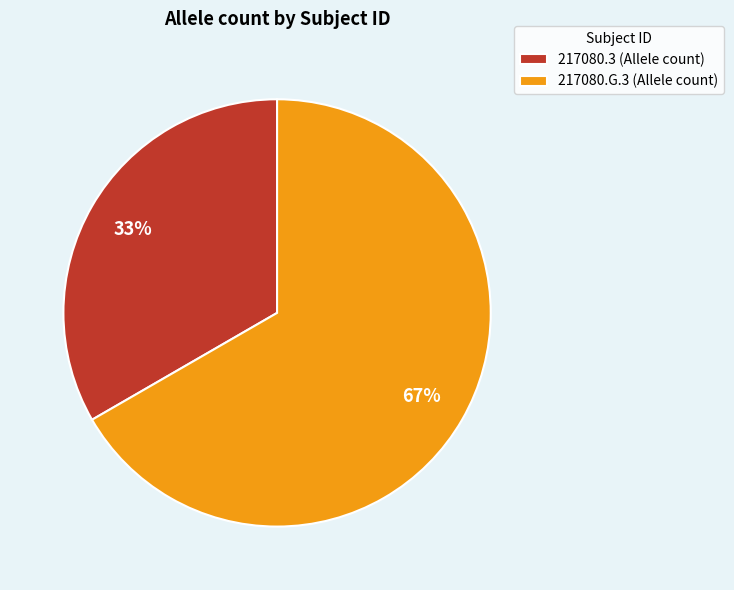

True or false: 217080.3 accounts for 33% of the total.

True